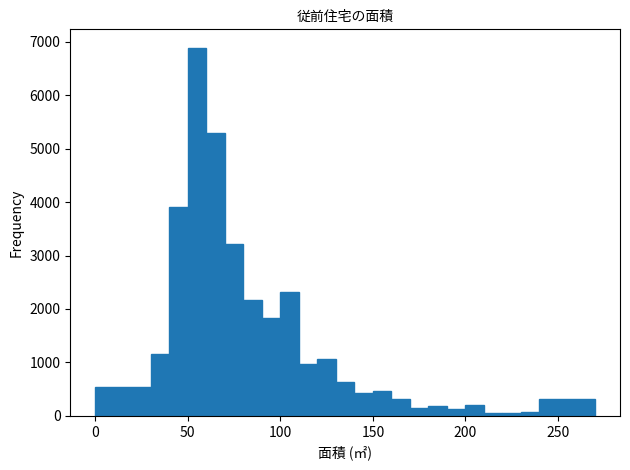

Around what value on the x-axis is the tallest bar? Give the approximate position of its centre, as read against the axis.

55